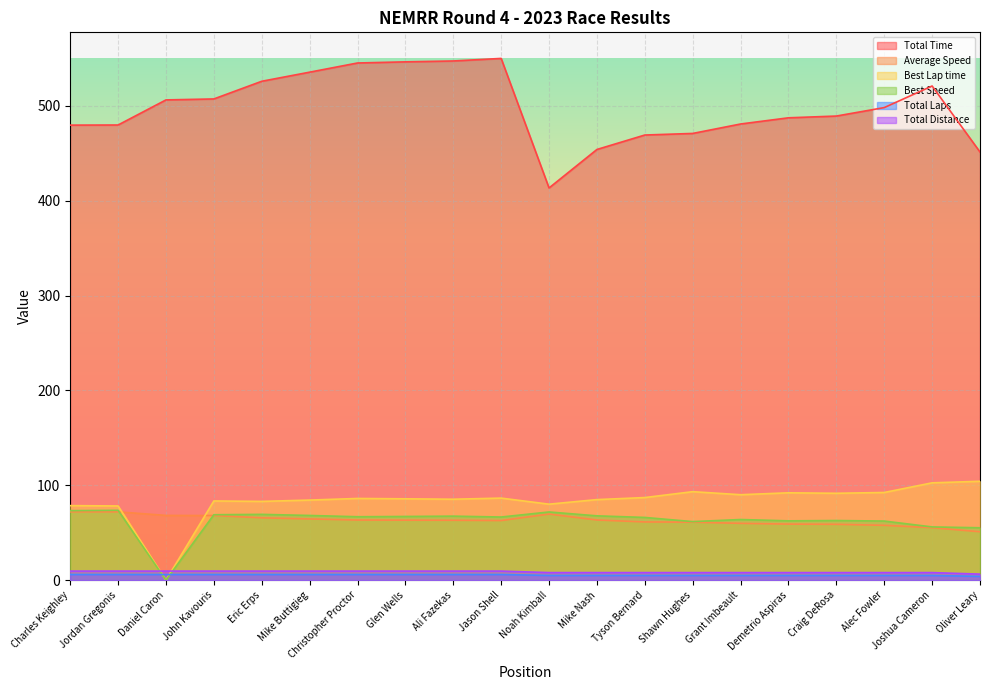

Between Tyson Bernard and Shawn Hughes, which series saw the biggest shift?

Best Lap time